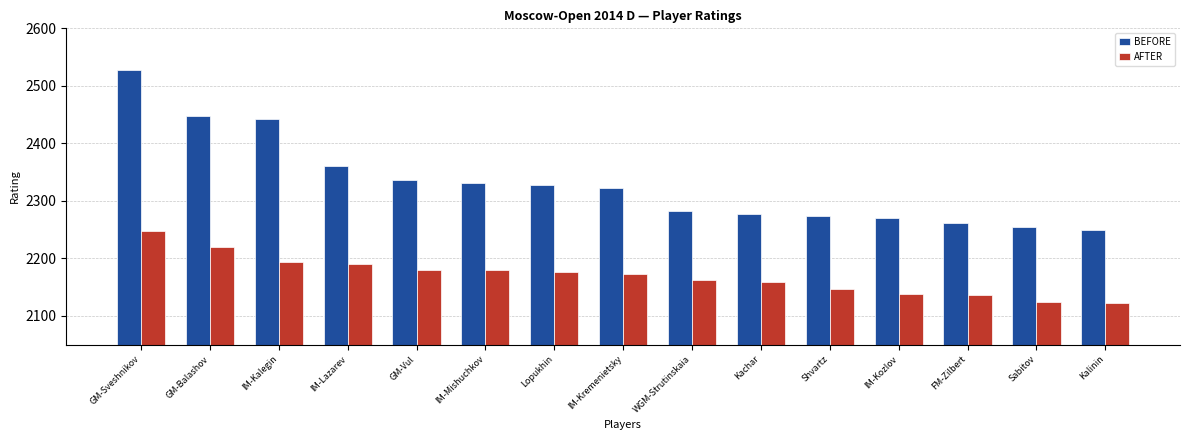

What is the approximate value of AFTER at FM-Zilbert?

2137